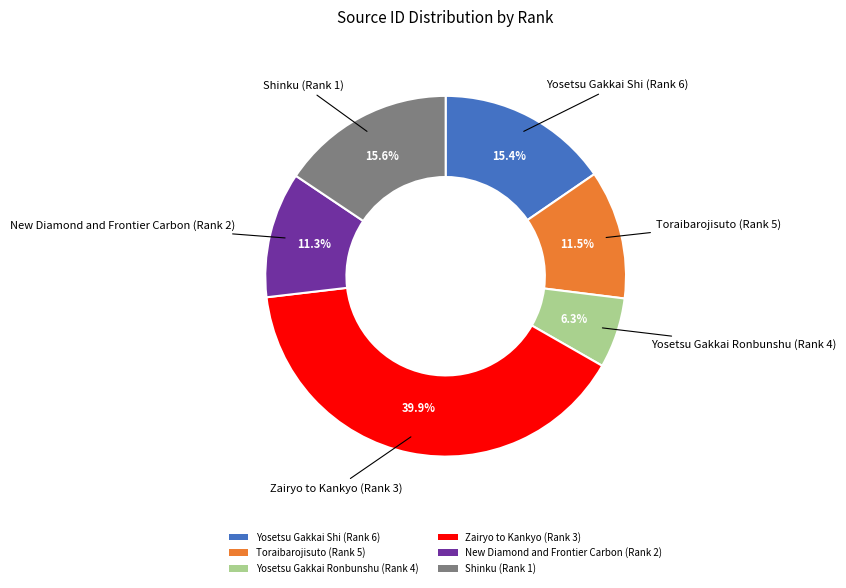

True or false: Yosetsu Gakkai Shi (Rank 6) accounts for 15% of the total.

True